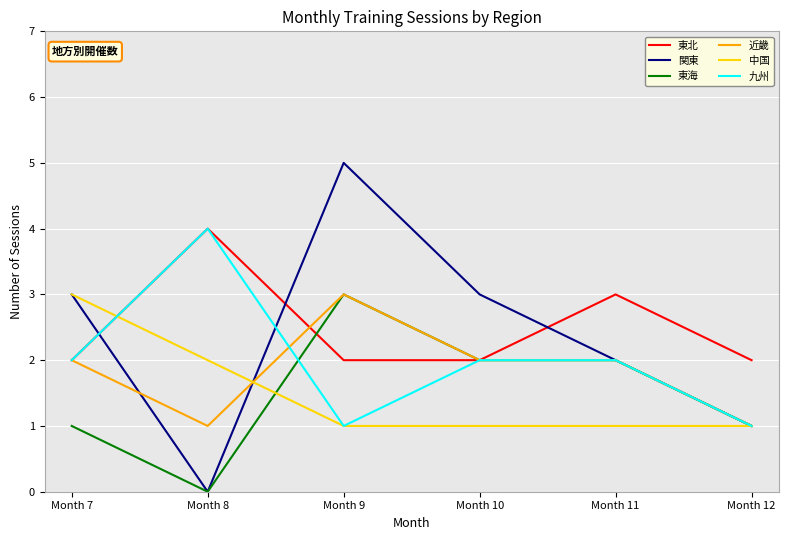

What is the difference between the maximum and minimum values in the 関東 series?

5